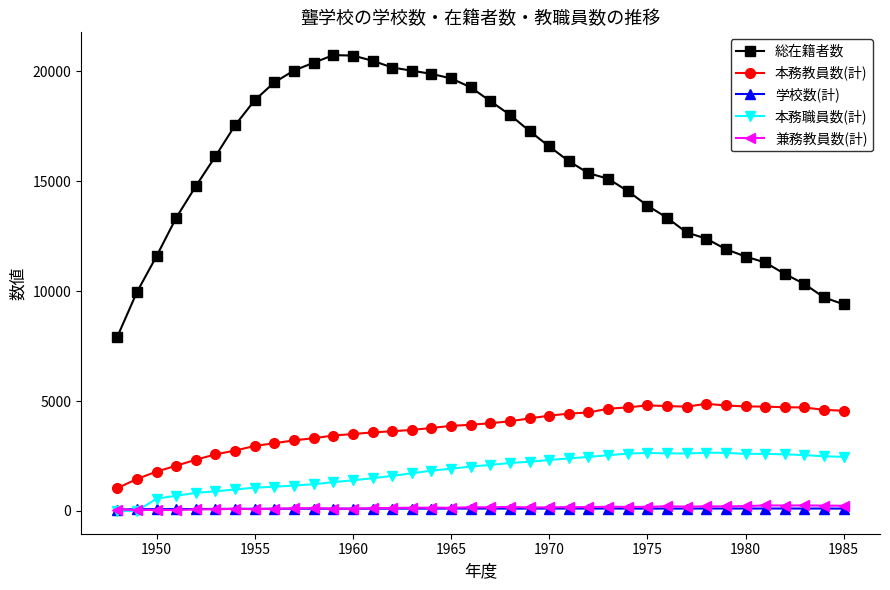

How many values in the 学校数(計) series are below 107?

17